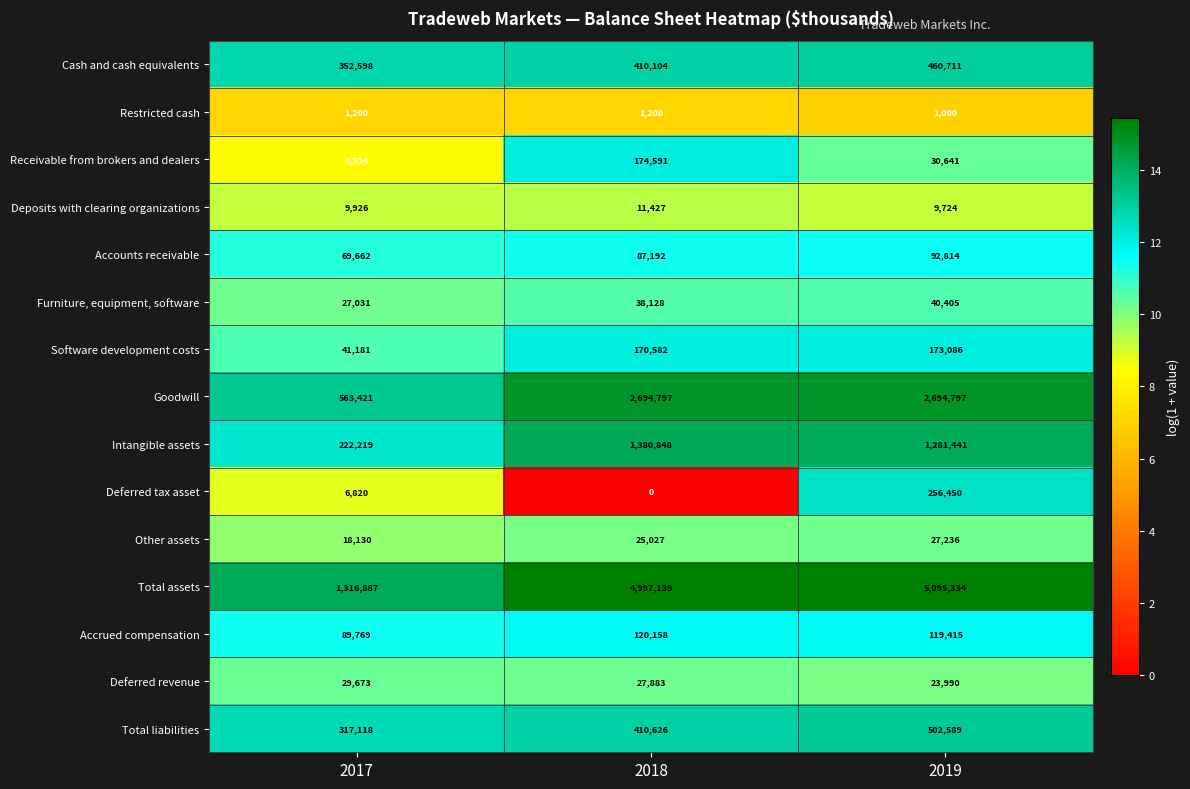

Between 2017 and 2019, which series saw the biggest shift?

Total assets